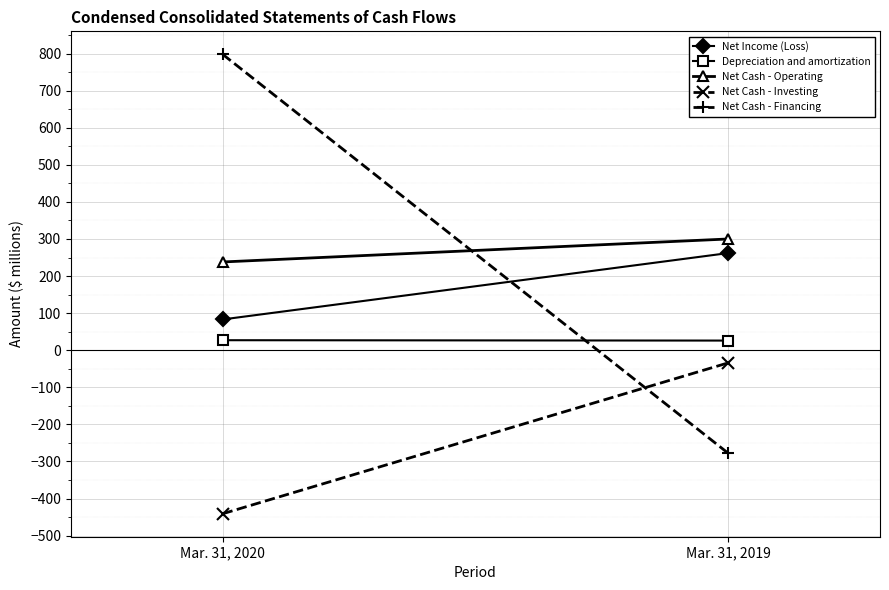

Reading left to right, list all the values displayed in this chart.

Net Income (Loss): 83	262
Depreciation and amortization: 27	26
Net Cash - Operating: 238	300
Net Cash - Investing: -441	-34
Net Cash - Financing: 798	-278